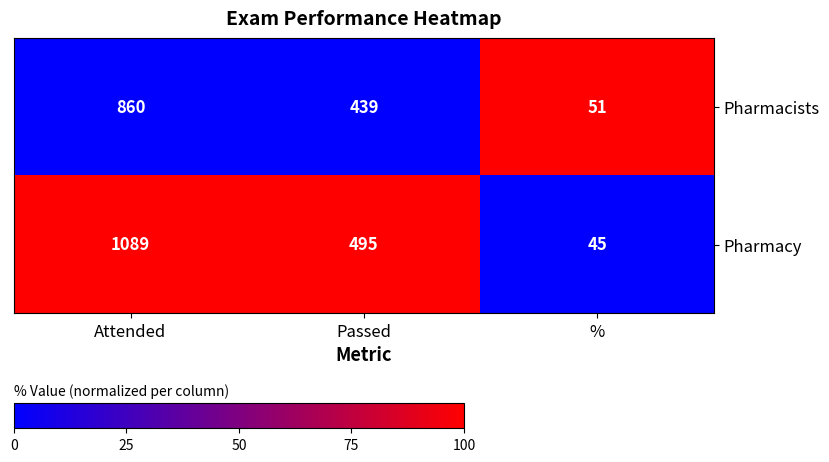

Rank the series at Attended from lowest to highest value.

Pharmacists, Pharmacy